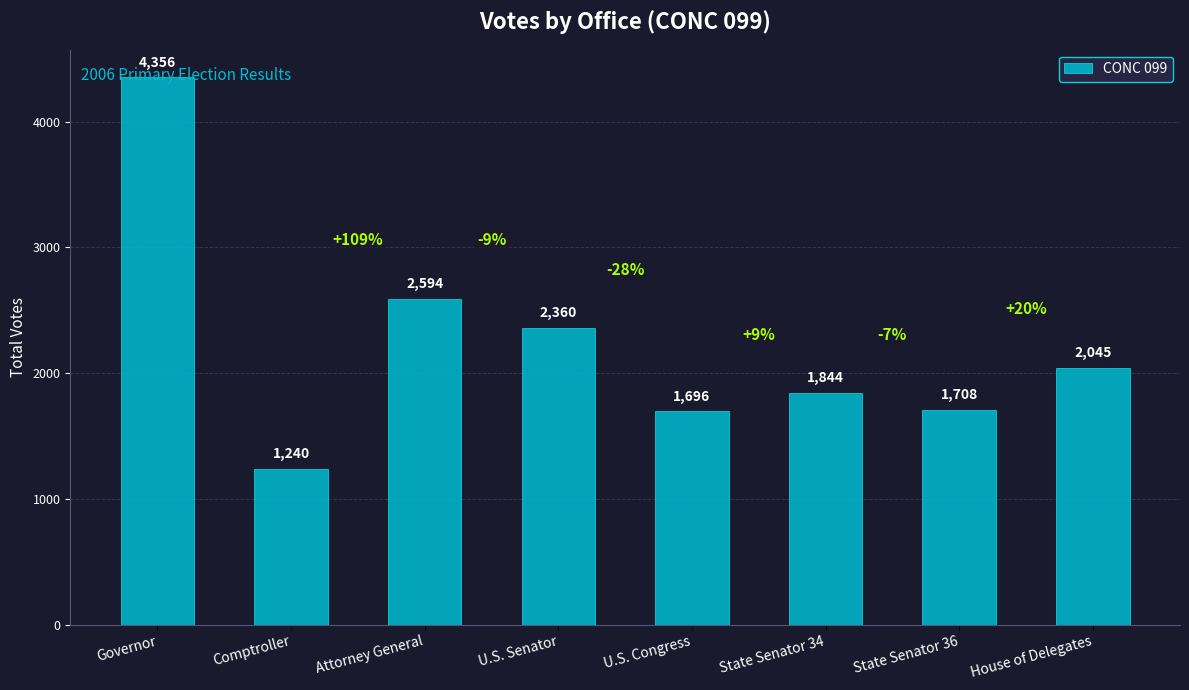

Reading left to right, list all the values displayed in this chart.

4356	1240	2594	2360	1696	1844	1708	2045